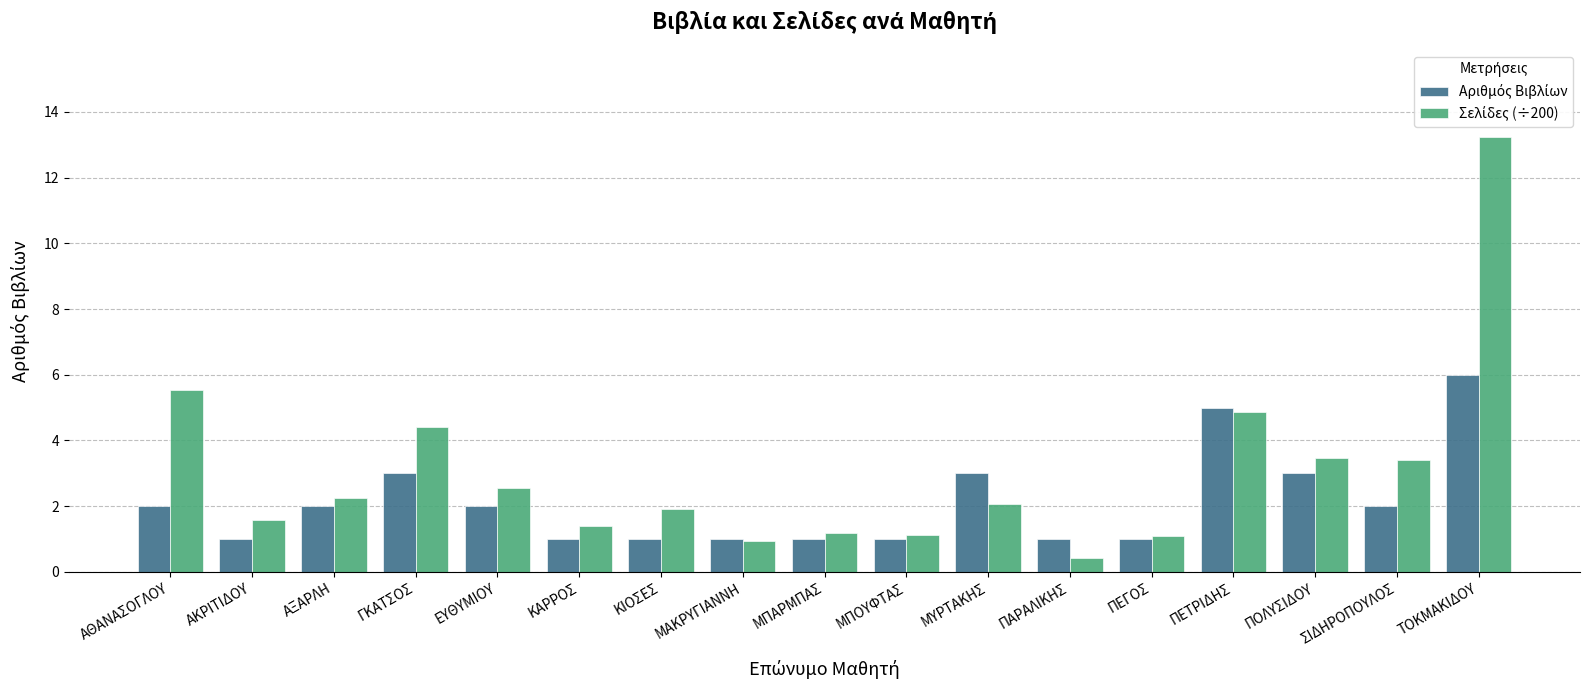

What is the difference between the highest and lowest values at ΑΘΑΝΑΣΟΓΛΟΥ?

3.5